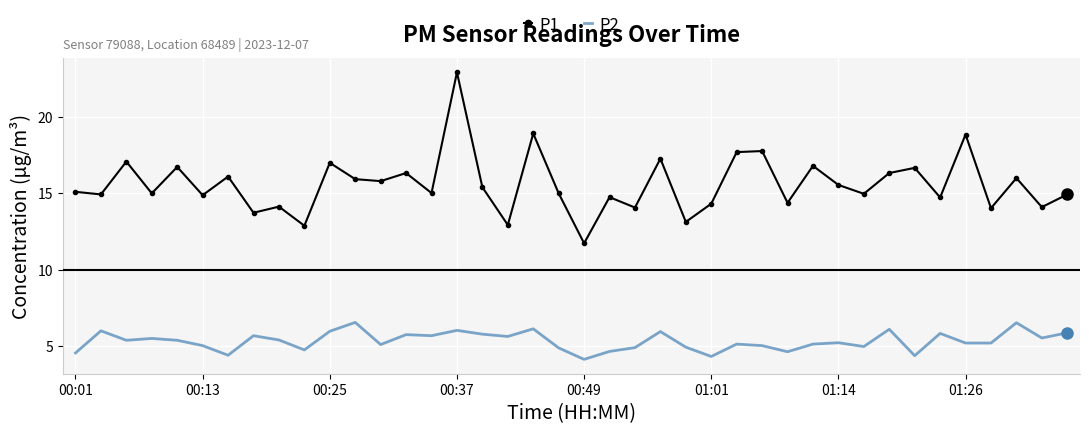

True or false: P1 and P2 intersect in this chart.

False